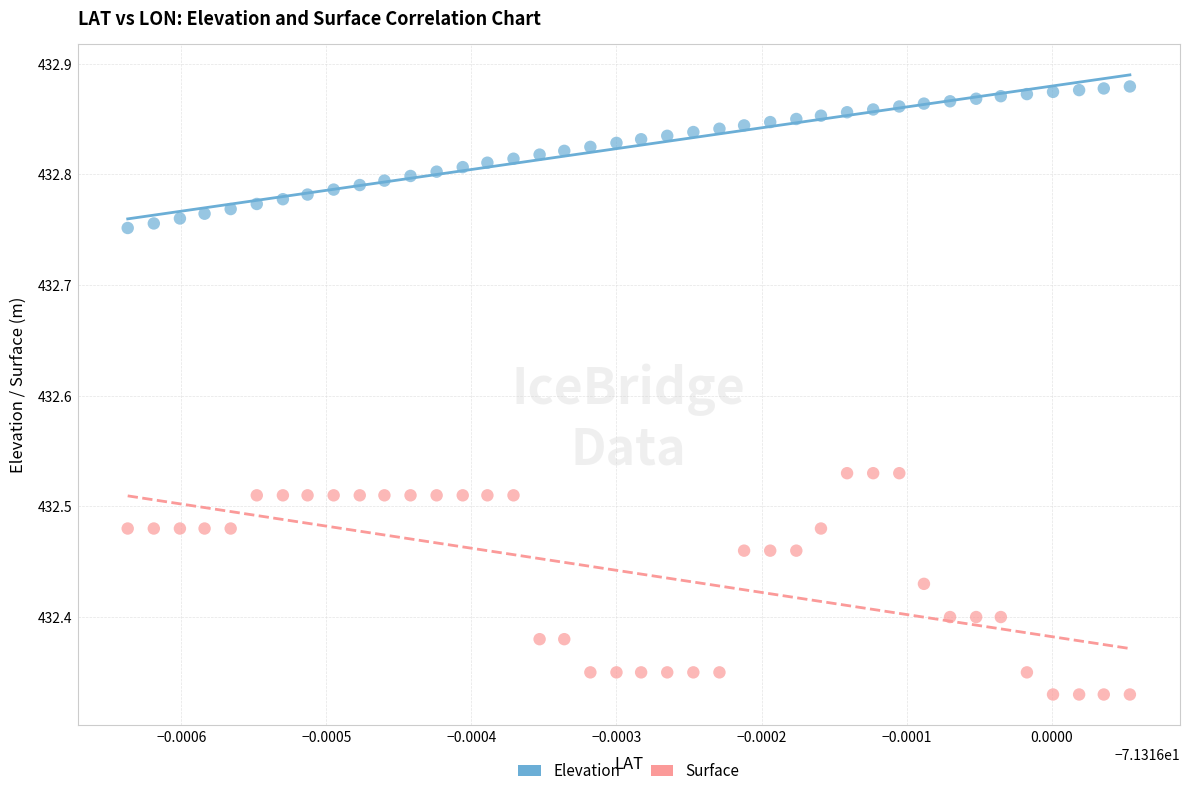

Which series has the widest spread of Y values?

Surface